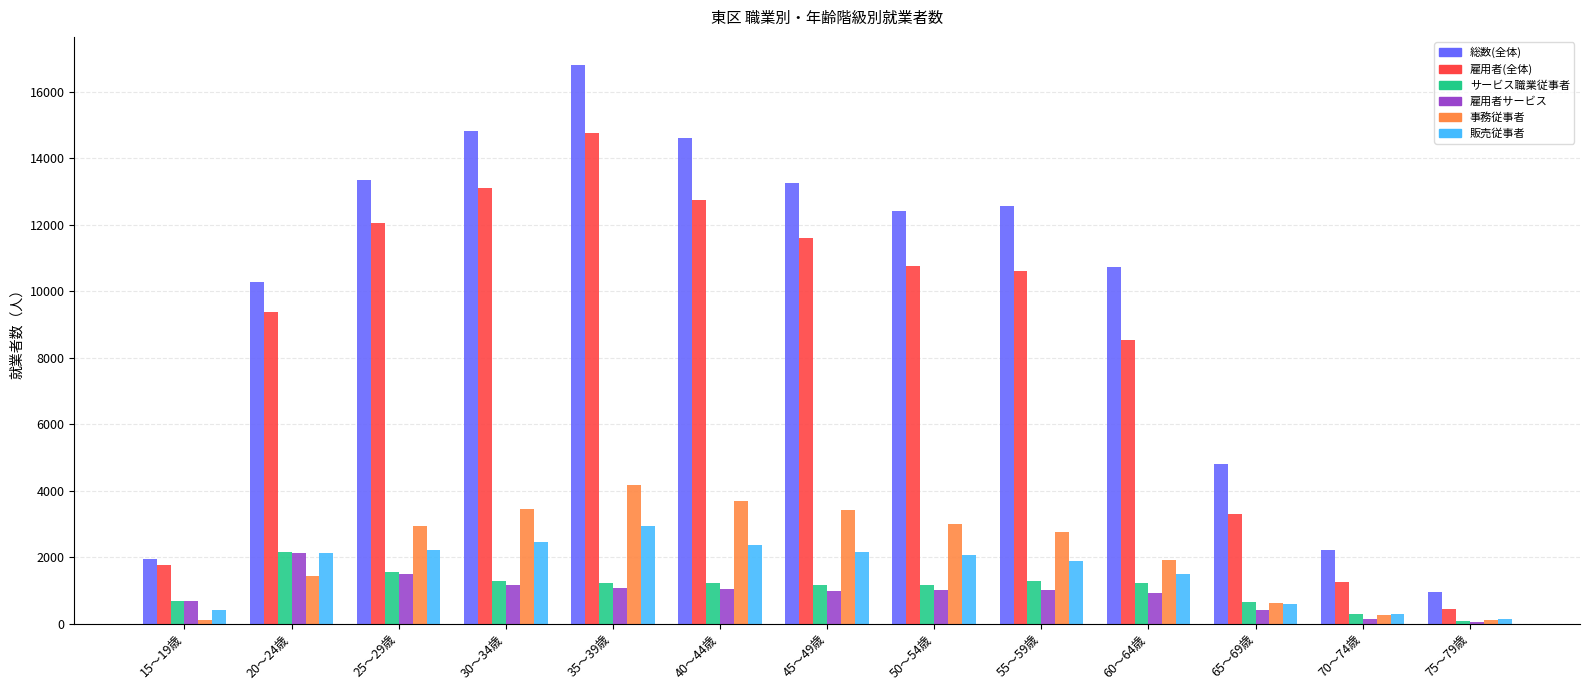

At which category is the sum across all series the highest?

35～39歳